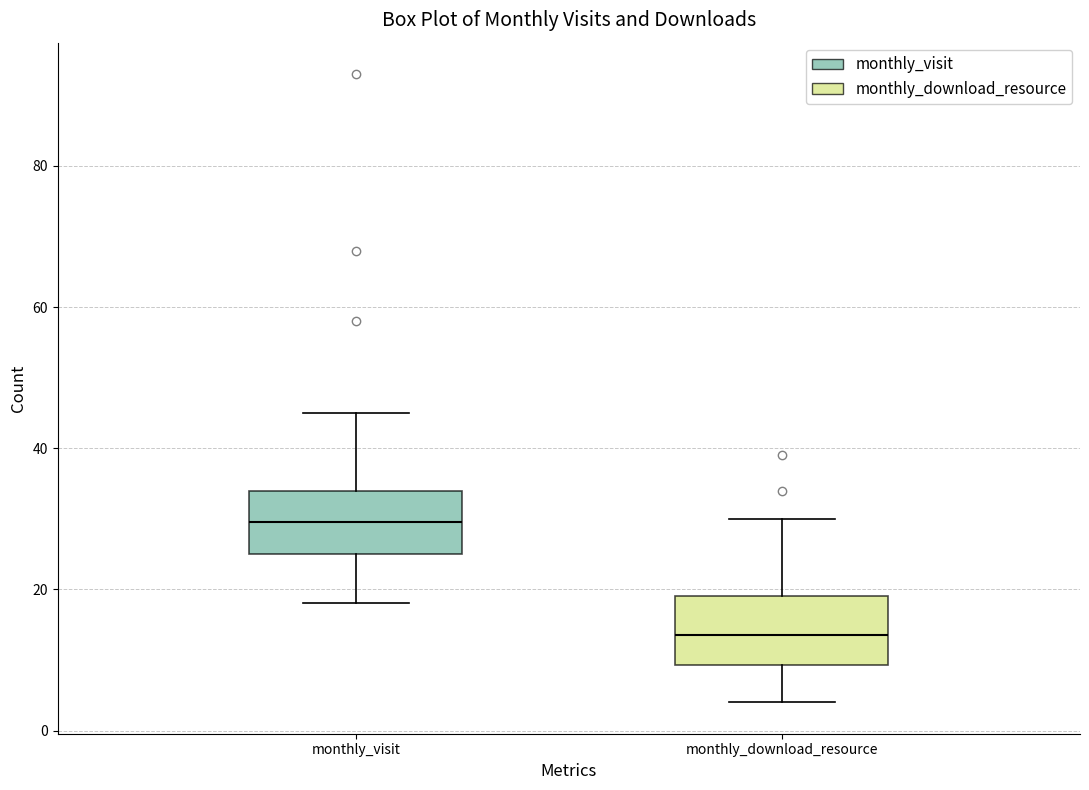

Reading left to right, transcribe this box plot: for each box, give where its median line is, the range the box spans, and where its two whiskers end, as read against the y-axis. The values are not printed on the chart, so give them approximately, as read against the axis.

monthly_visit: median 30, box 26 to 34, whiskers 18 to 46
monthly_download_resource: median 14, box 10 to 20, whiskers 4 to 30